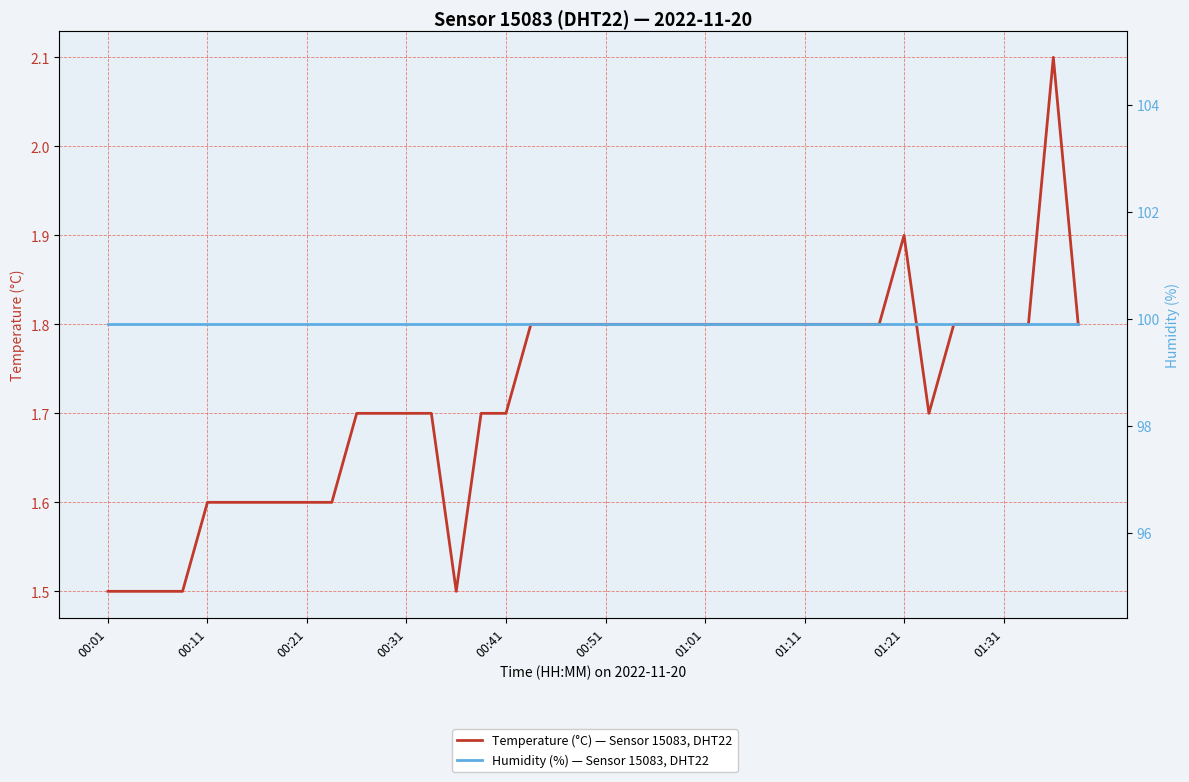

What is the difference between the Temperature (°C) — Sensor 15083, DHT22 values at 14 and 38?

0.6